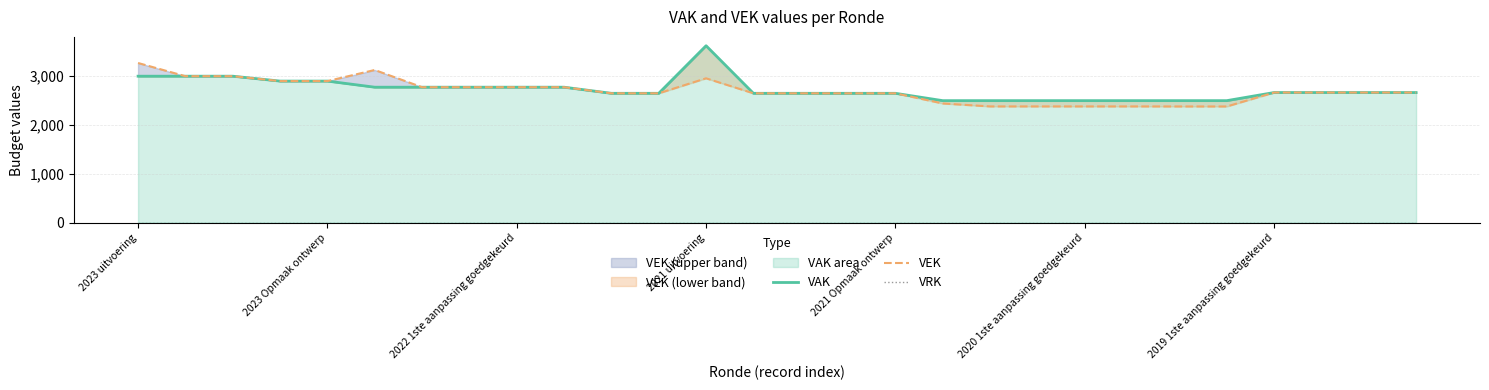

Which category has the highest value in the VEK series?

2023 uitvoering